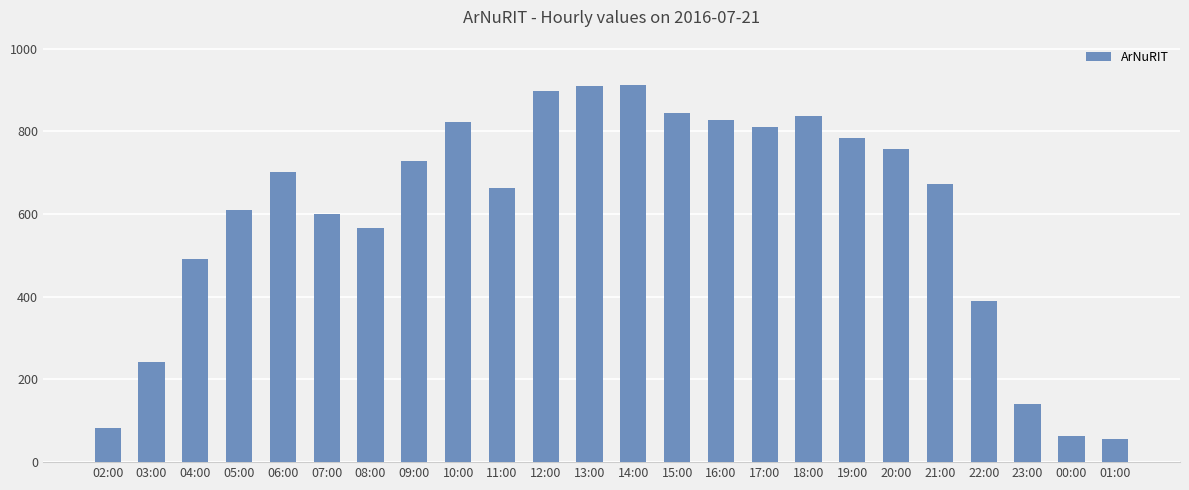

What is the maximum value shown in the chart?

912